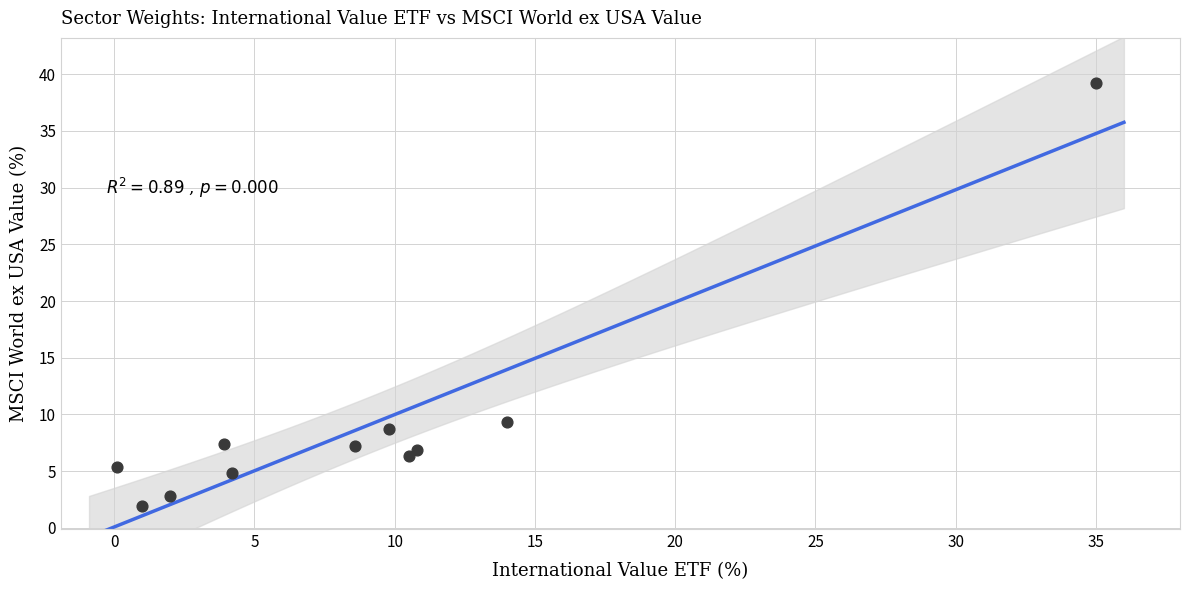

What is the average Y value?

9.1